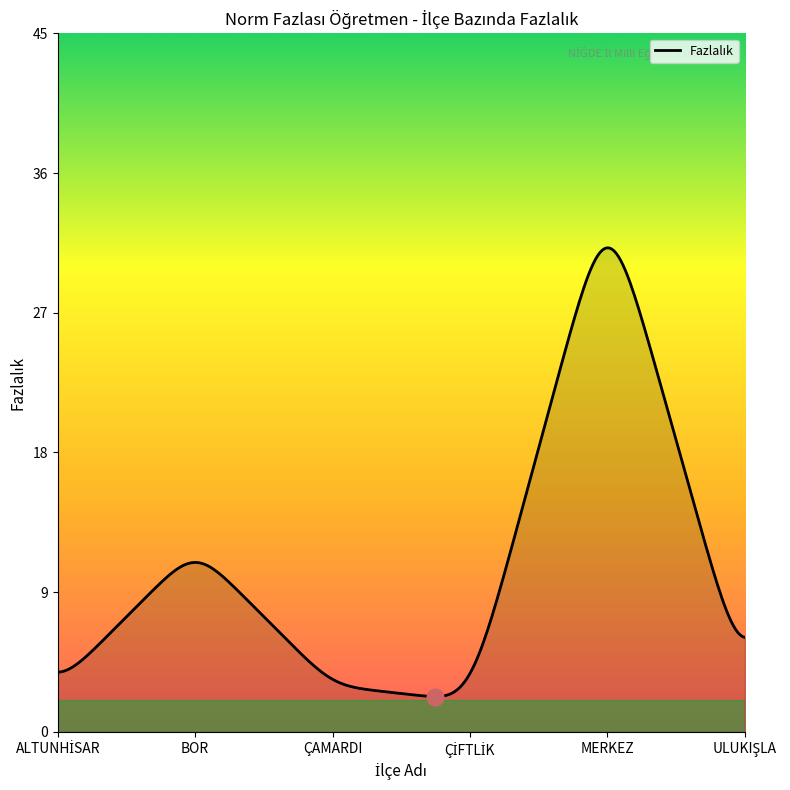

Is this an area chart (filled region under the line)?

Yes